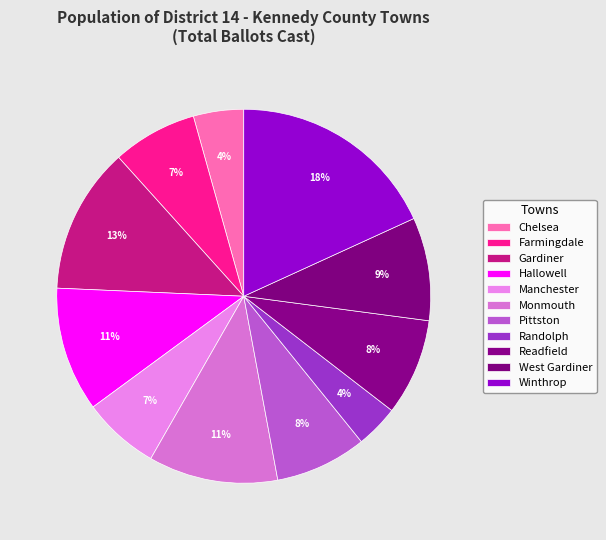

To the nearest percent, what is the difference between the largest and smallest slice percentages?

14%